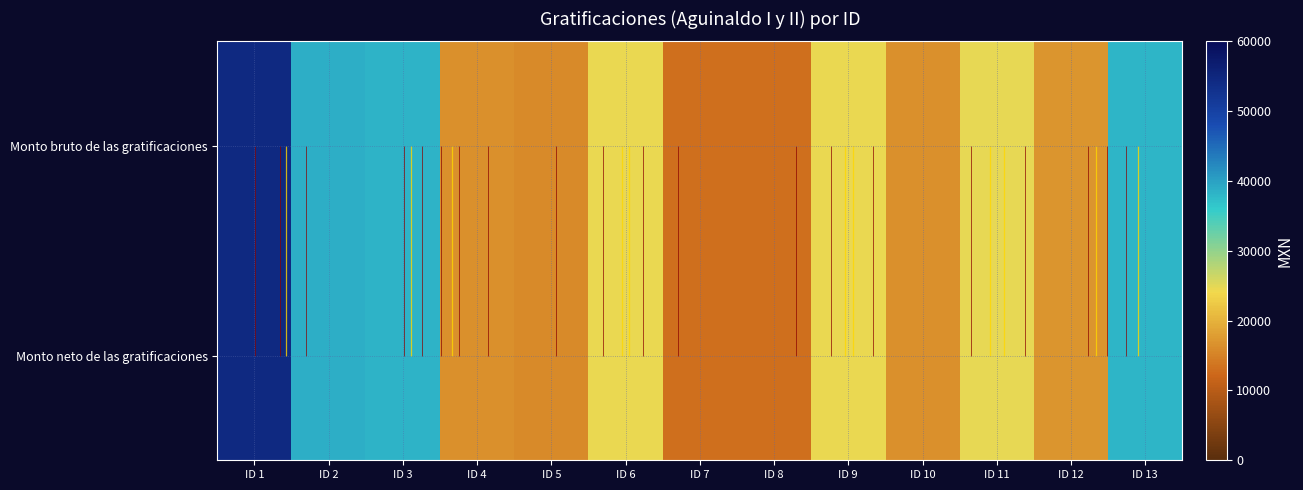

What is the difference between the second highest and minimum values in the Monto neto de las gratificaciones series?

25916.9